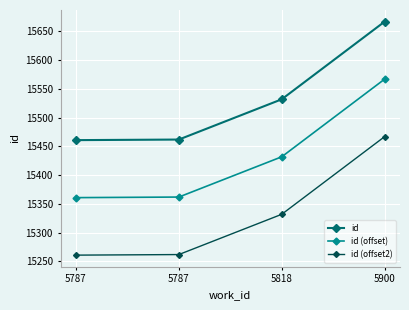

How many lines are shown in the chart?

3